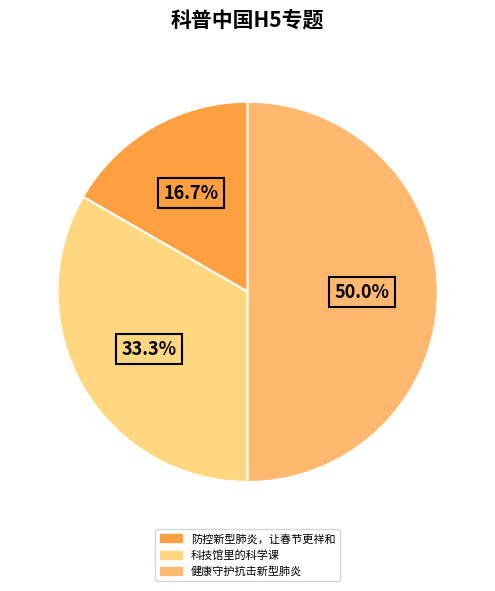

Approximately how many times larger is the value at 健康守护抗击新型肺炎 compared to 科技馆里的科学课?

1.5